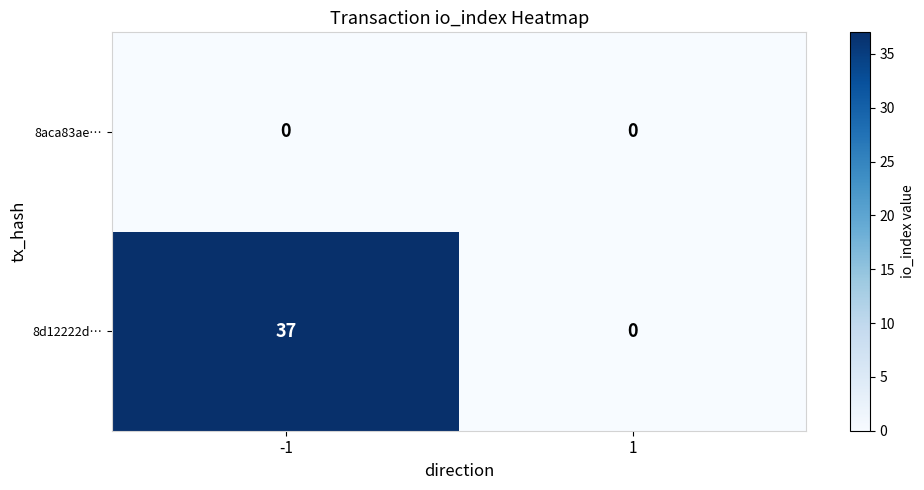

Reading left to right, transcribe all the data shown in this chart.

8aca83ae…: -1=0	1=0
8d12222d…: -1=37	1=0